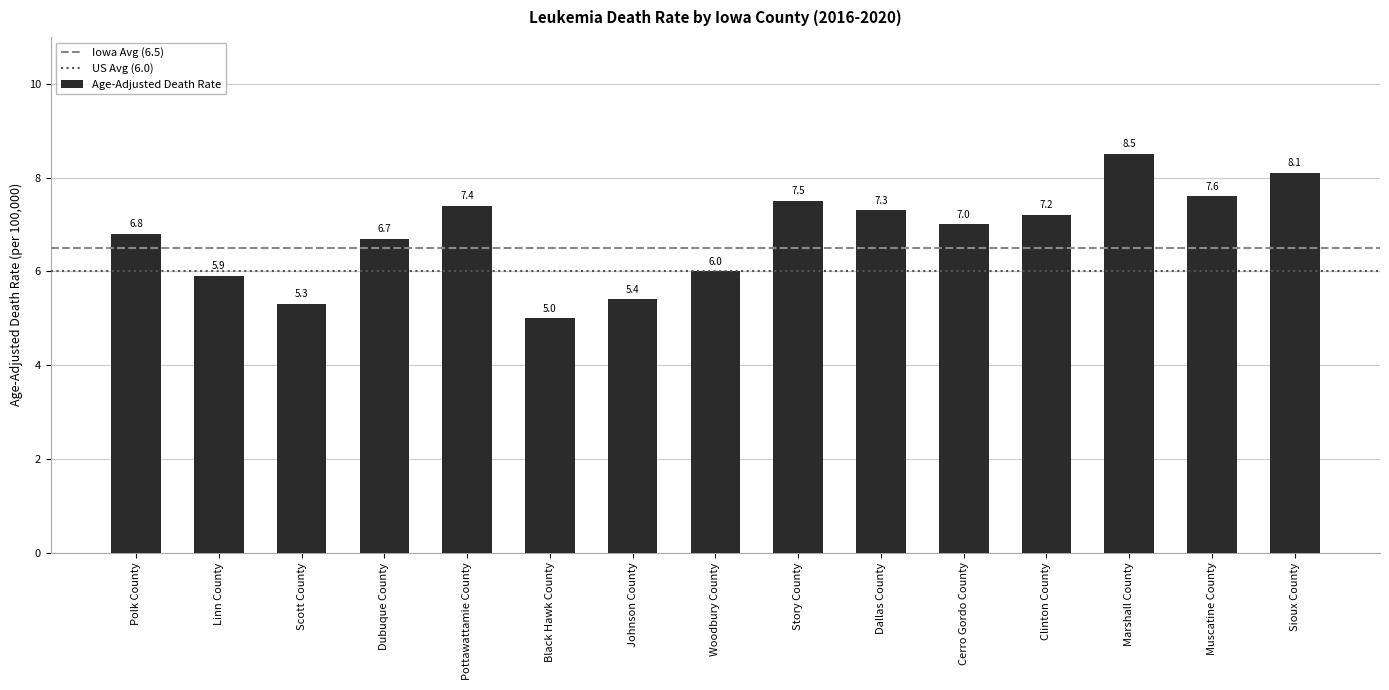

Approximately how many times larger is the value at Black Hawk County compared to Story County?

0.7